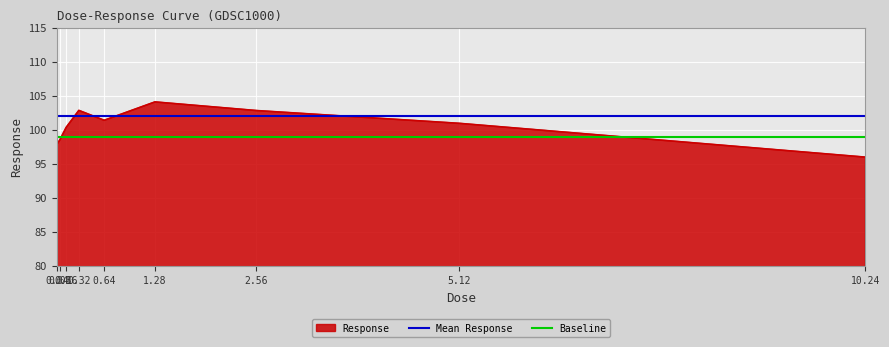

What is the difference between the highest and lowest values at 0.08?

3